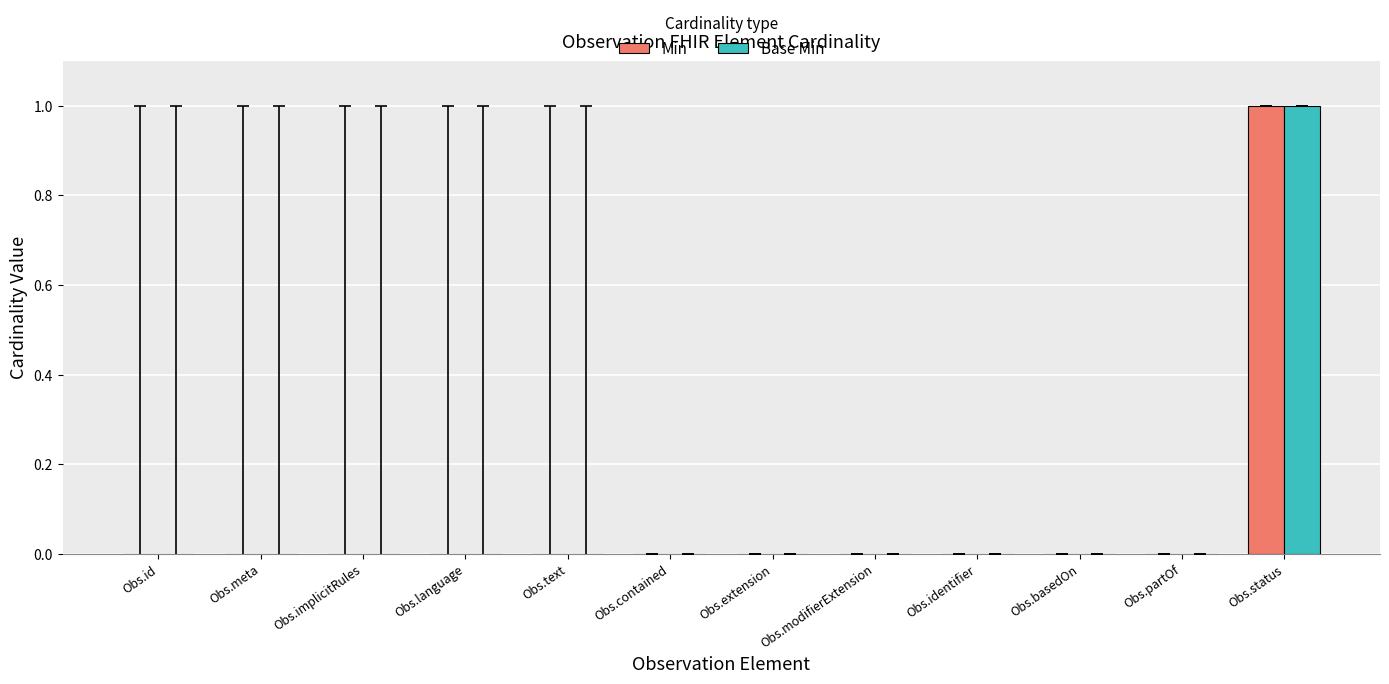

At which category is the sum across all series the highest?

Obs.status